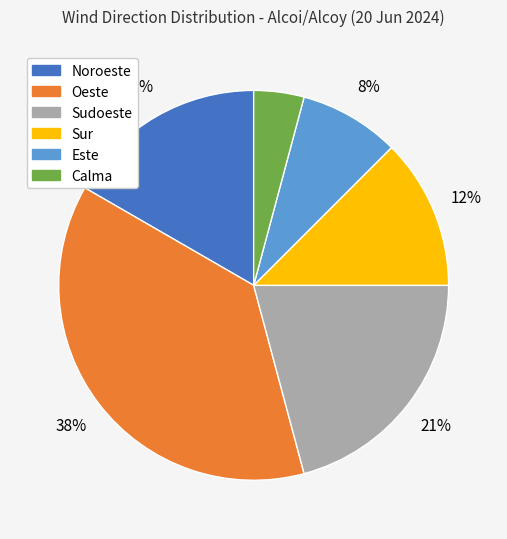

True or false: Este accounts for 21% of the total.

False